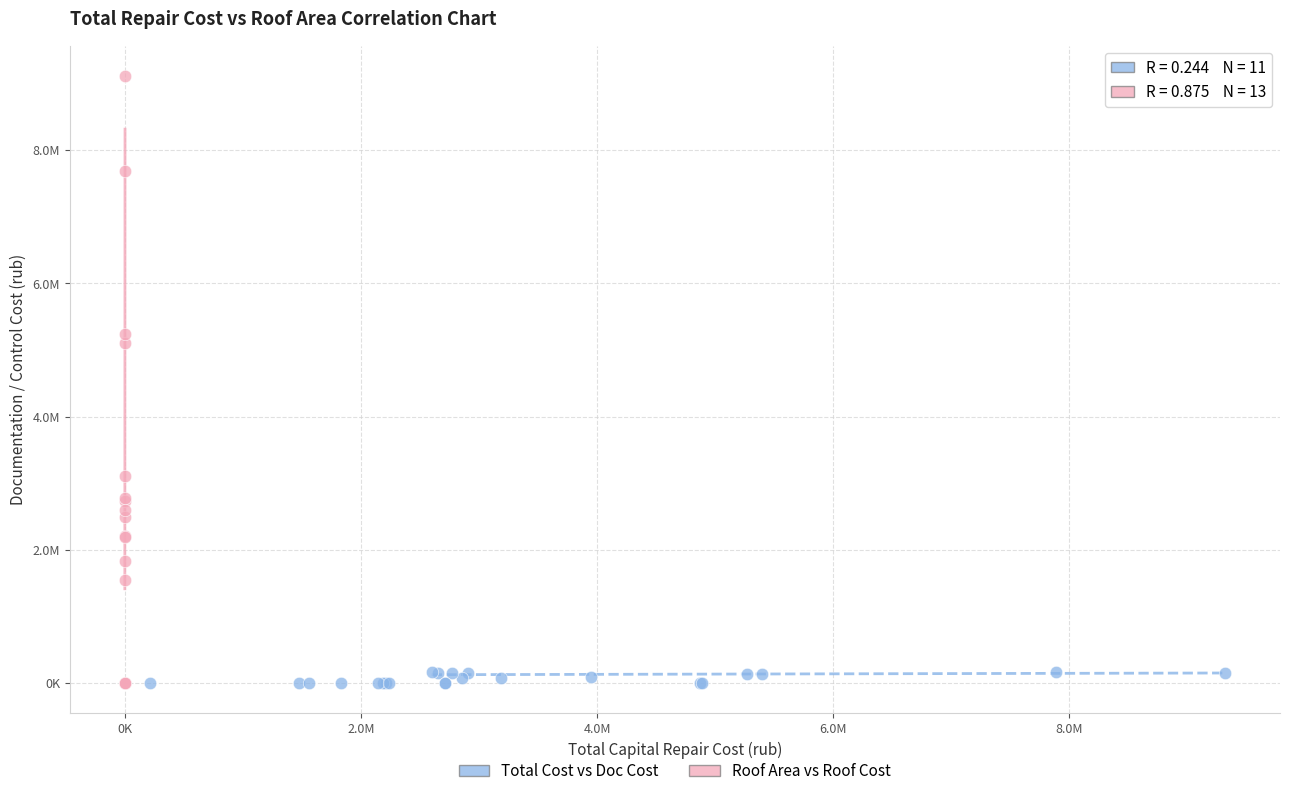

What are all the series names shown in the legend?

Total Cost vs Doc Cost, Roof Area vs Roof Cost